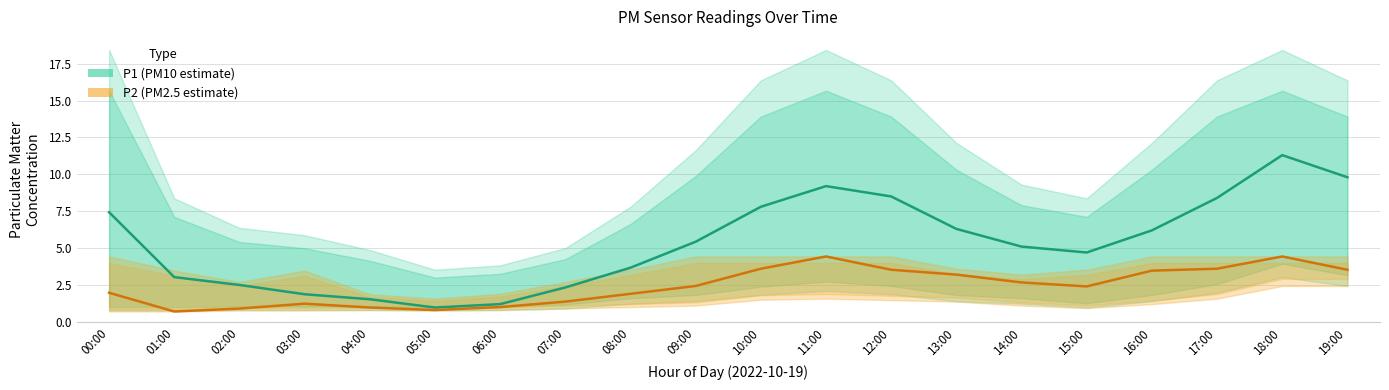

How many values in the P2 series exceed 2?

11